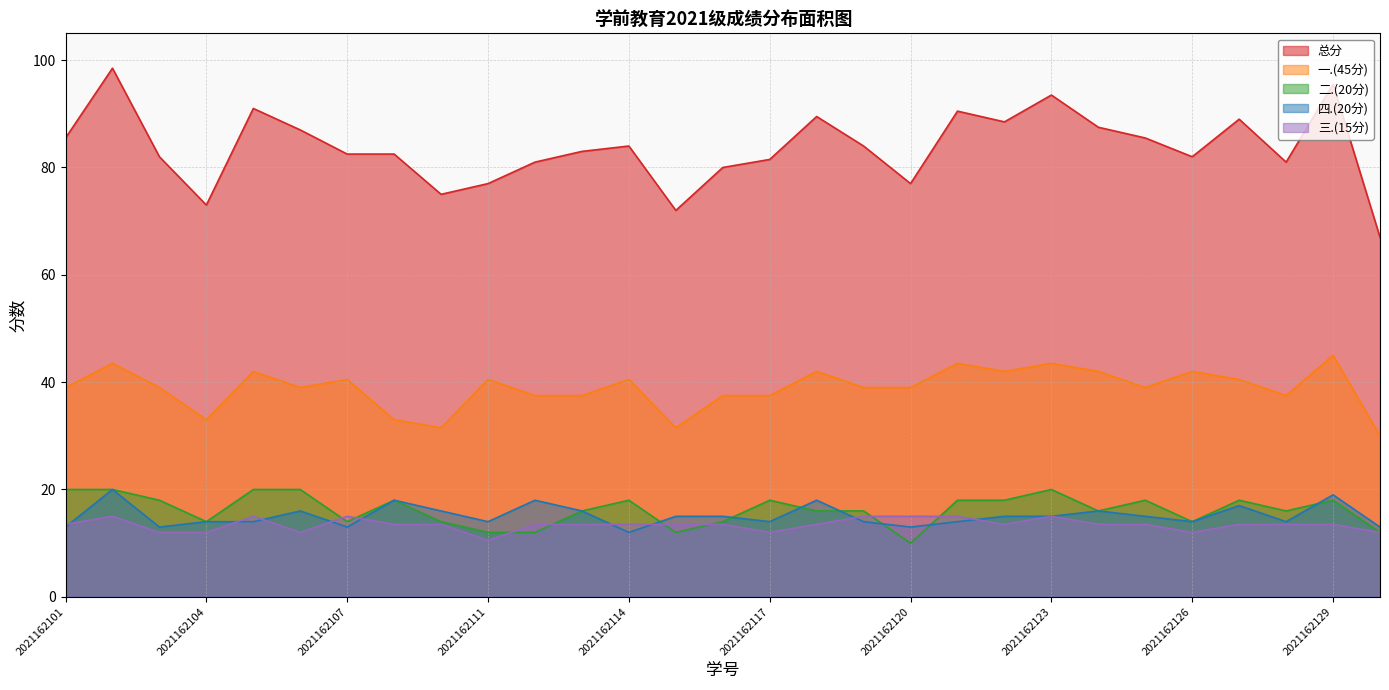

True or false: 总分 and 四.(20分) cross at least once.

False